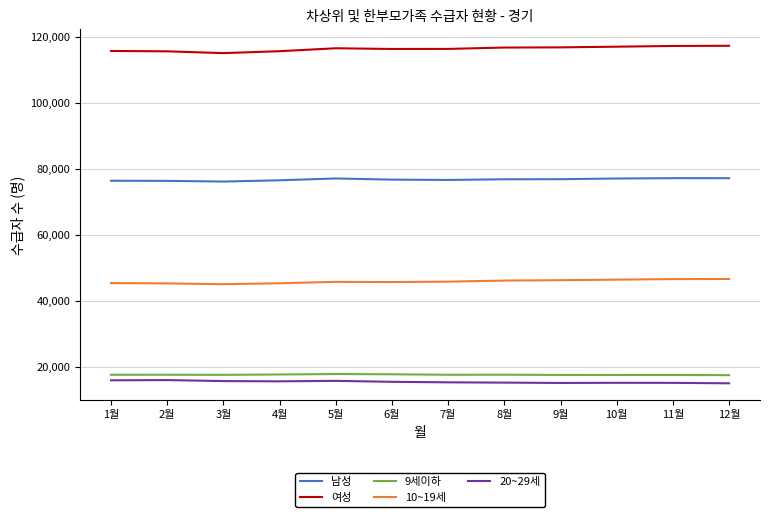

The value of 남성 at 7월 is 76592. True or false?

True